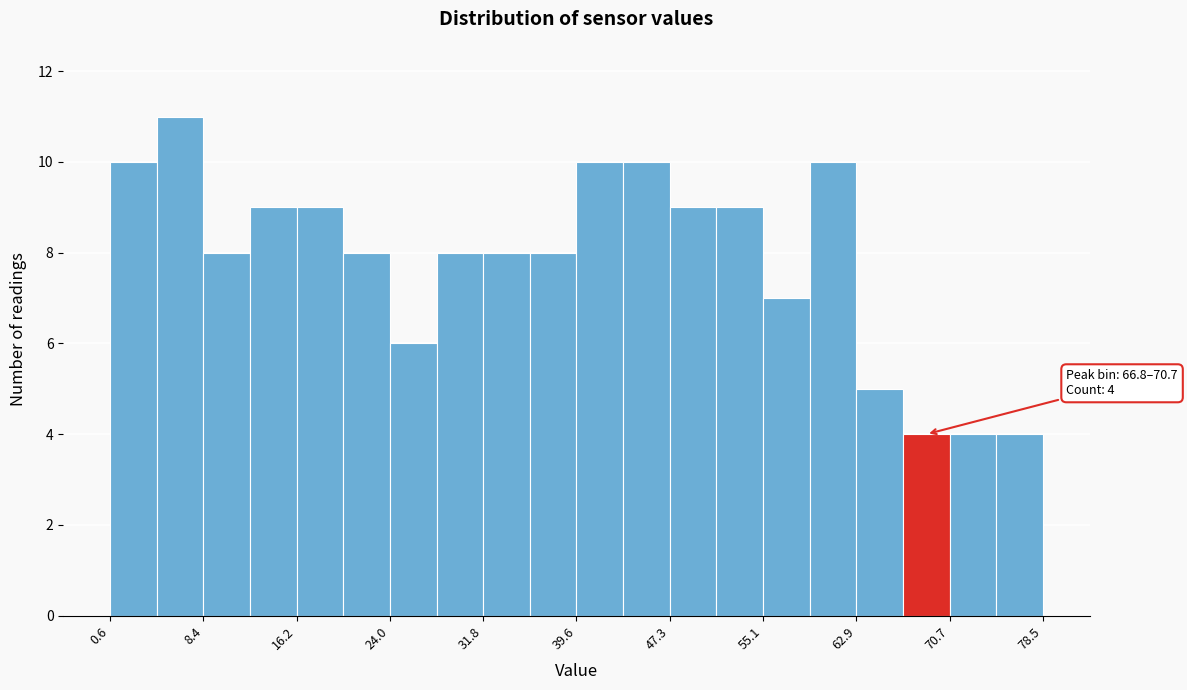

Around what value on the x-axis is the tallest bar? Give the approximate position of its centre, as read against the axis.

6